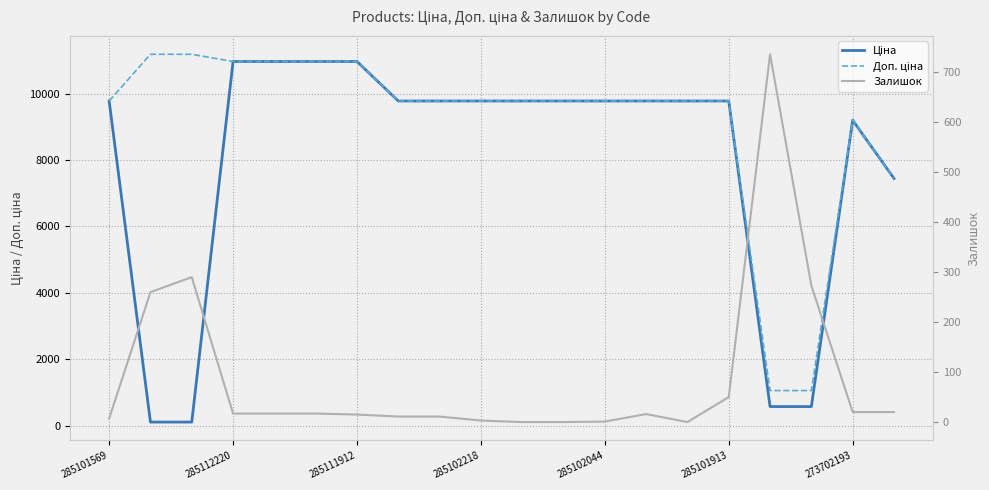

Read the Доп. ціна value at 10.

9775.5